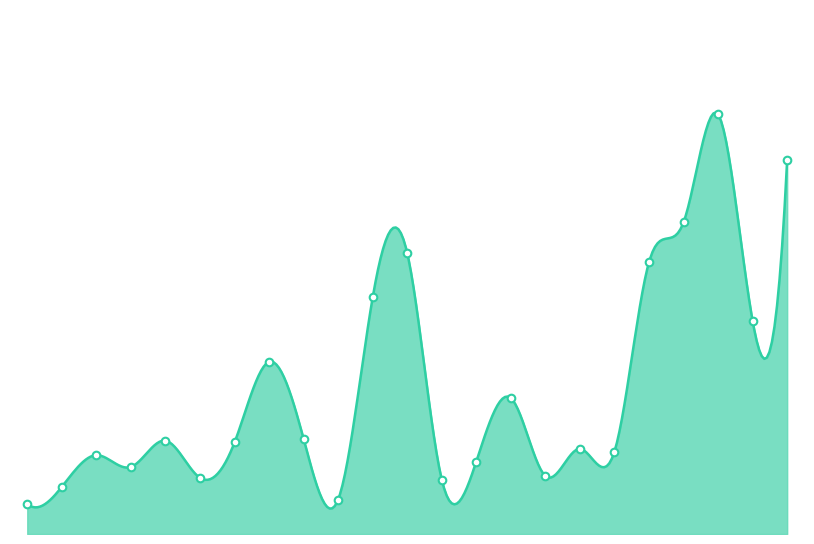

What is the ratio of the value at 目黒区 to the value at 豊島区?

0.6